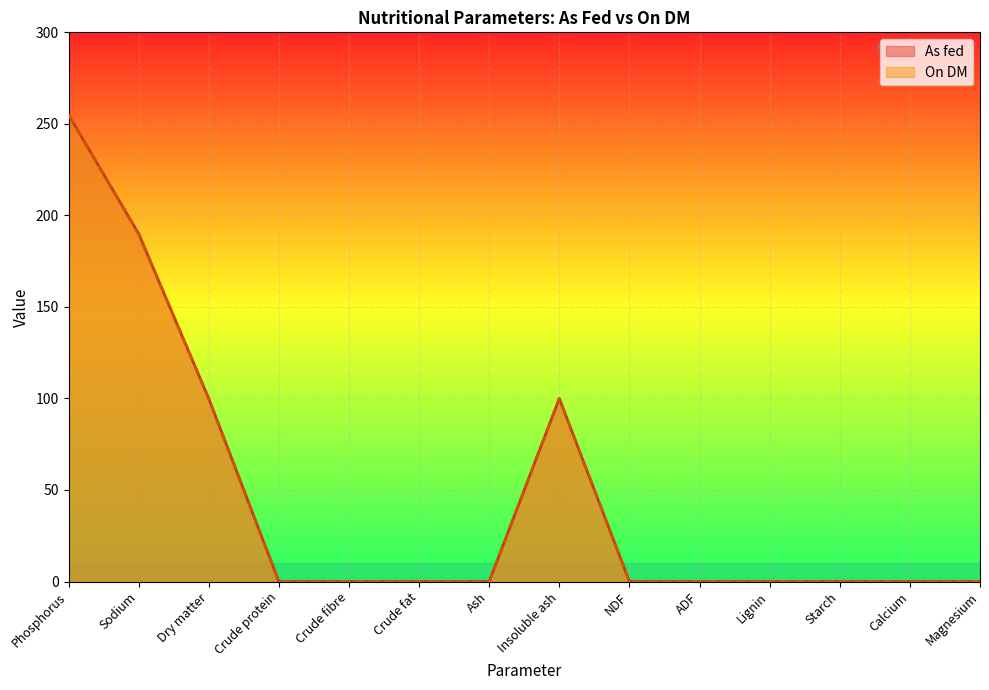

Reading left to right, list all the values displayed in this chart.

As fed: 255.0	190.0	99.9	0.0	0.0	0.0	0.0	99.9	0.0	0.0	0.0	0.0	0.0	0.0
On DM: 255.0	190.0	100.0	0.0	0.0	0.0	0.0	100.0	0.0	0.0	0.0	0.0	0.0	0.0